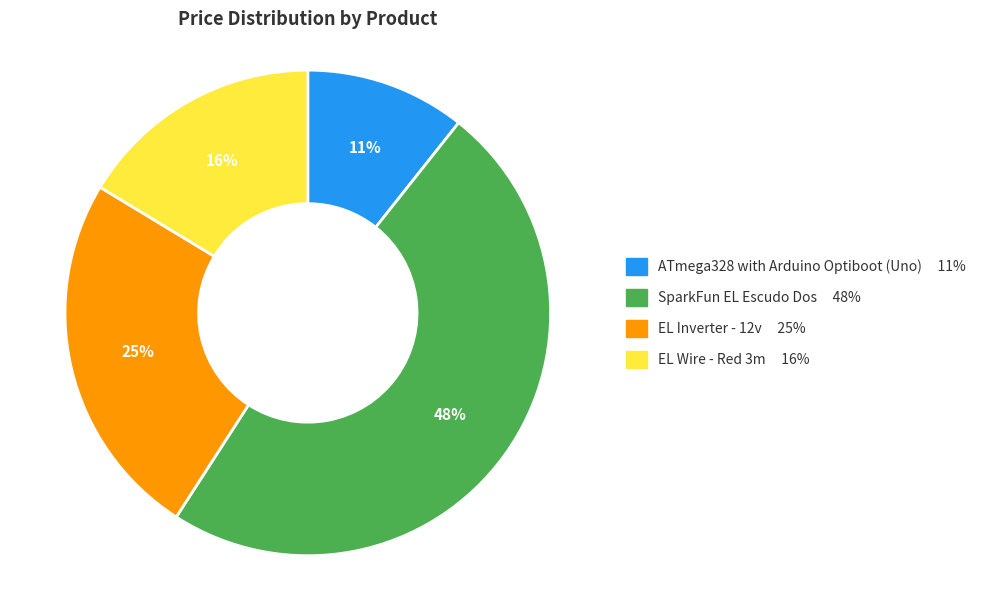

The SparkFun EL Escudo Dos slice represents 60% of the pie. True or false?

False